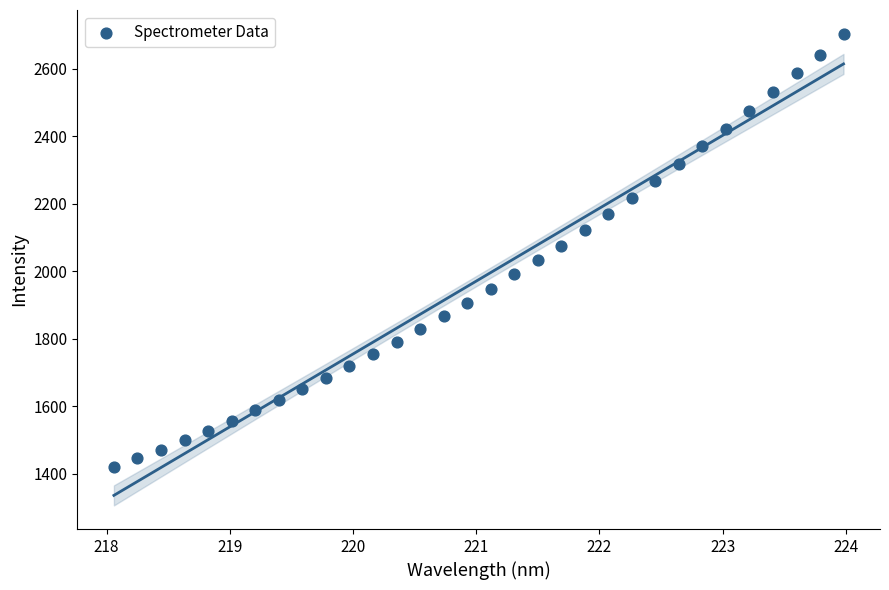

What is the range of X values (max minus min)?

5.9